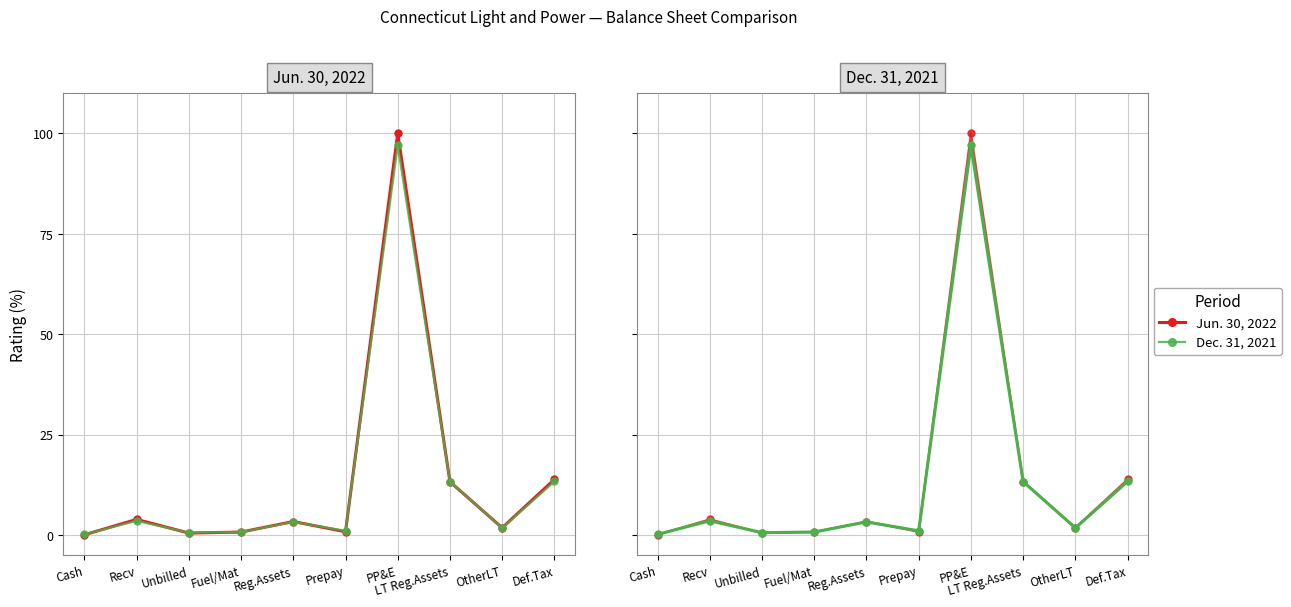

What value does the Jun. 30, 2022 series have at Fuel/Mat?

0.8